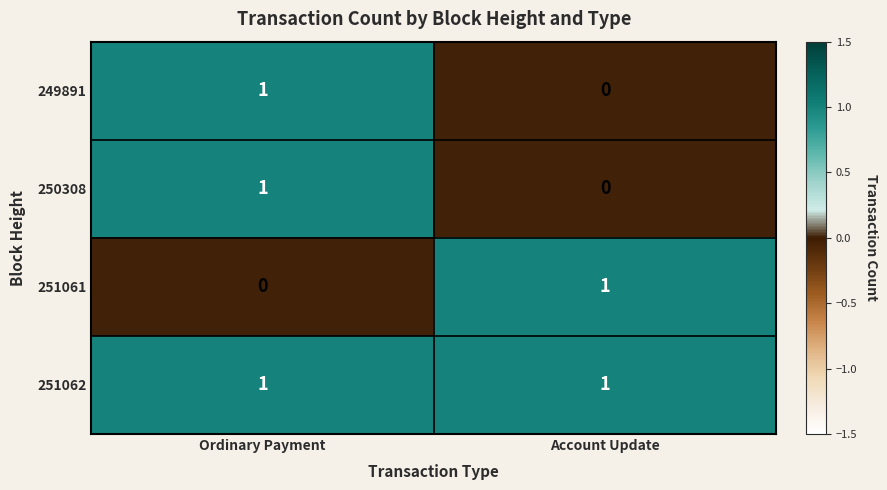

Reading left to right, extract all data points from this chart.

249891: 1	0
250308: 1	0
251061: 0	1
251062: 1	1